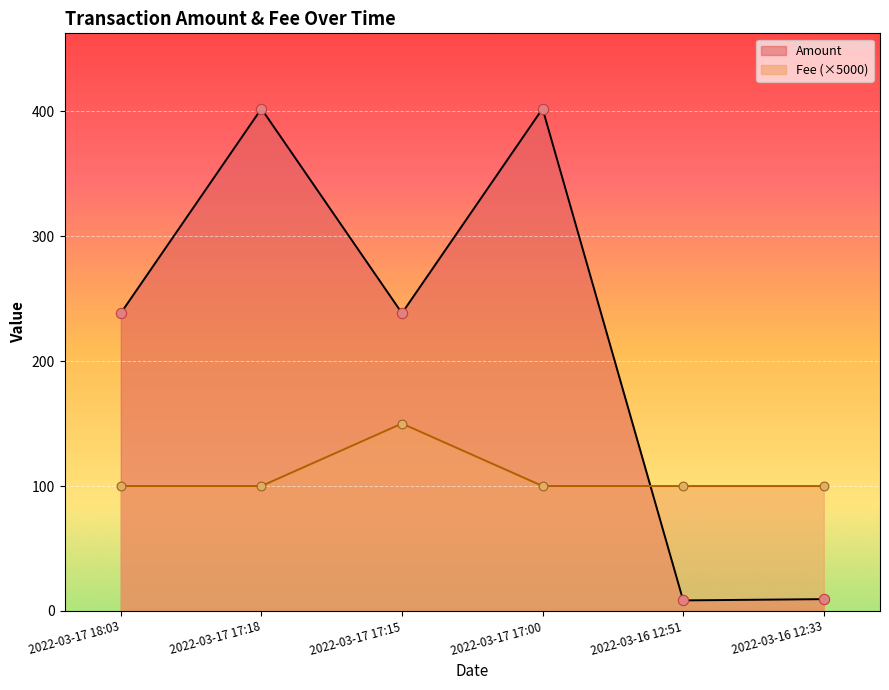

Is the value of Fee at 2022-03-17 17:00 greater than the value of Amount at 2022-03-17 17:18?

No